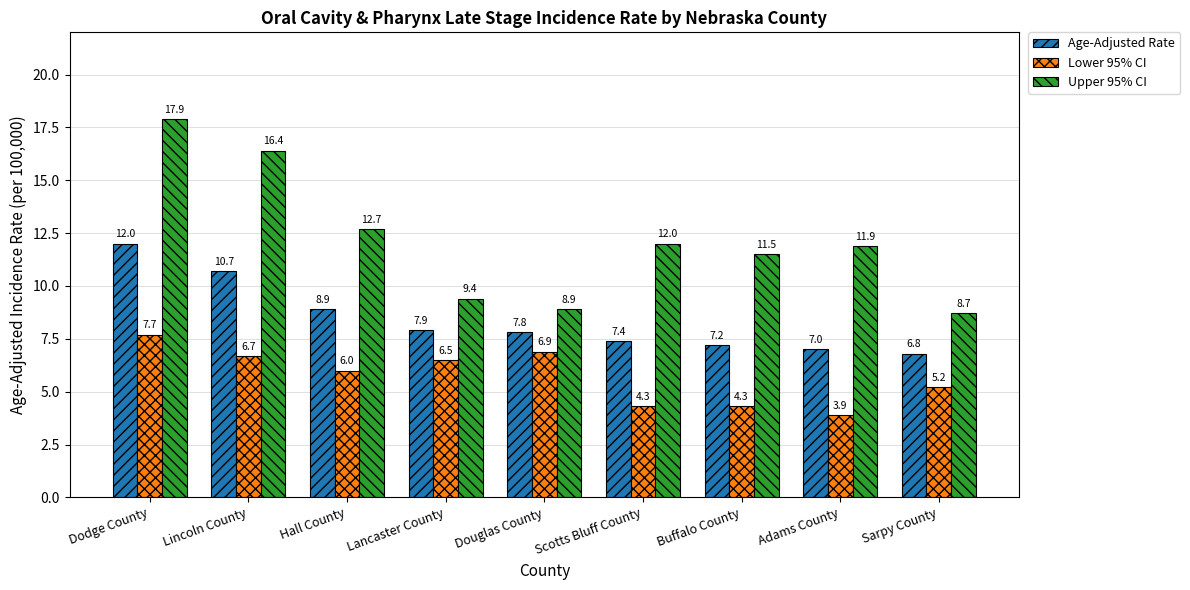

At which category does the chart reach its minimum across all series?

Adams County